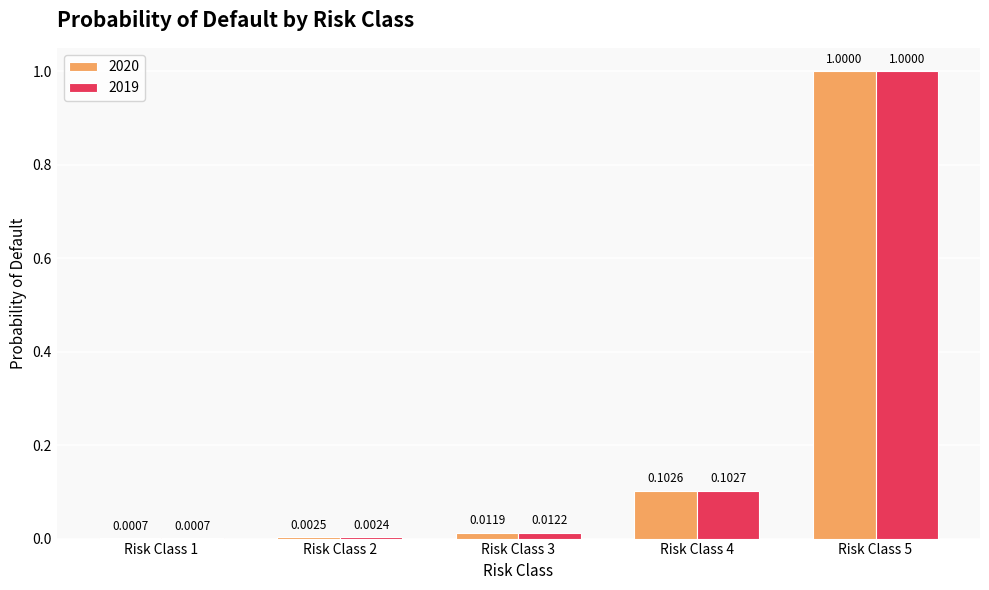

What is the sum of the 2019 values at Risk Class 3 and Risk Class 5?

1.0